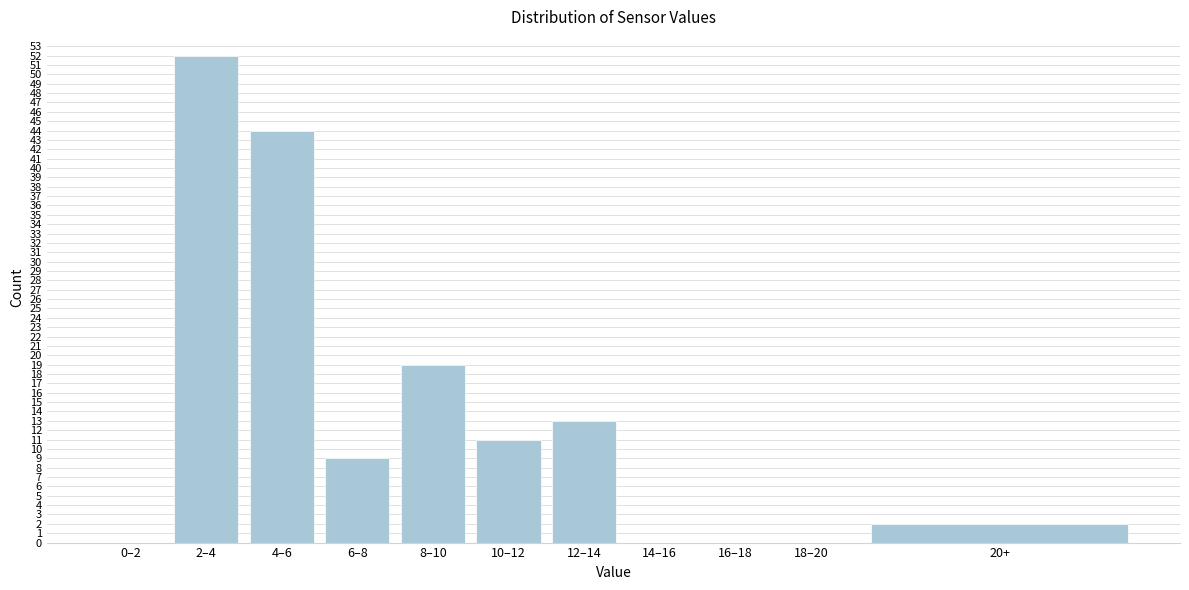

Reading left to right, what are all the values shown in this chart?

0–2=0	2–4=52	4–6=44	6–8=9	8–10=19	10–12=11	12–14=13	14–16=0	16–18=0	18–20=0	20+=2